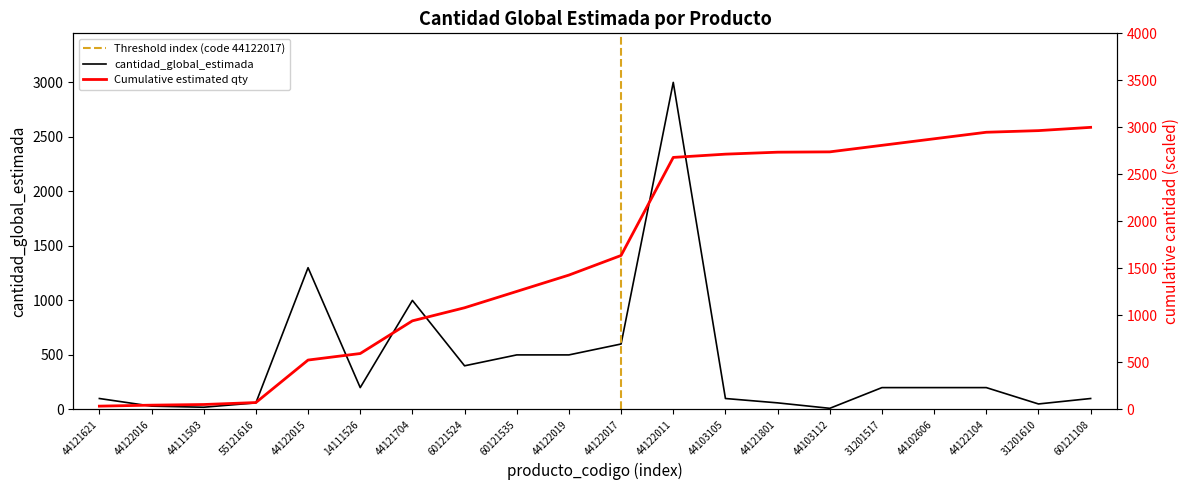

Does the chart display data point markers on the line(s)?

No